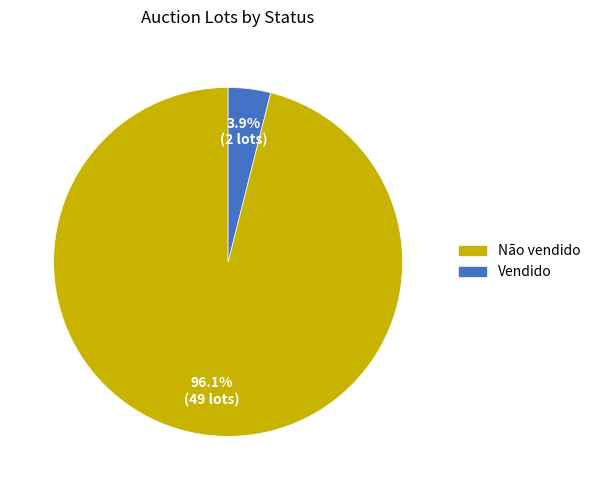

Is there a majority slice in this chart?

Yes